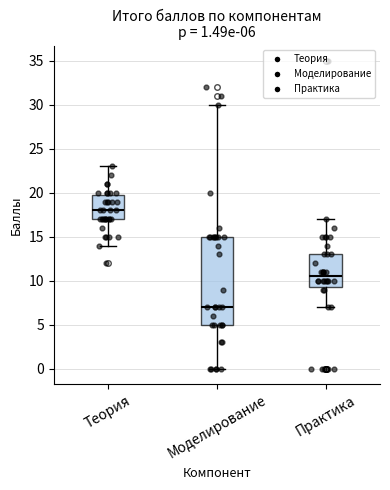

Which box's median line is the highest?

Теория